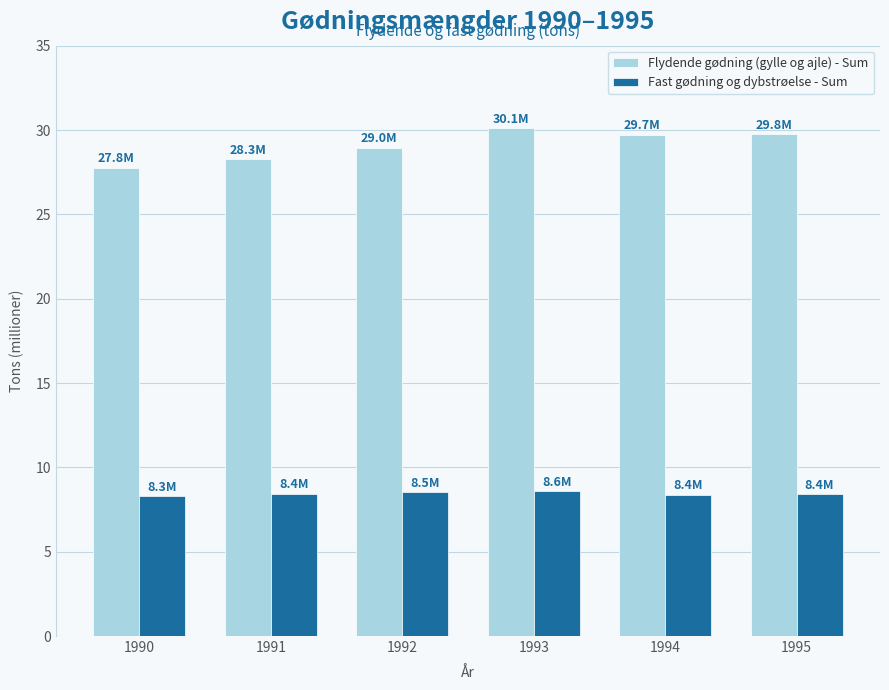

What is the value of the Fast gødning og dybstrøelse - Sum bar at the 2nd from the left?

8.4